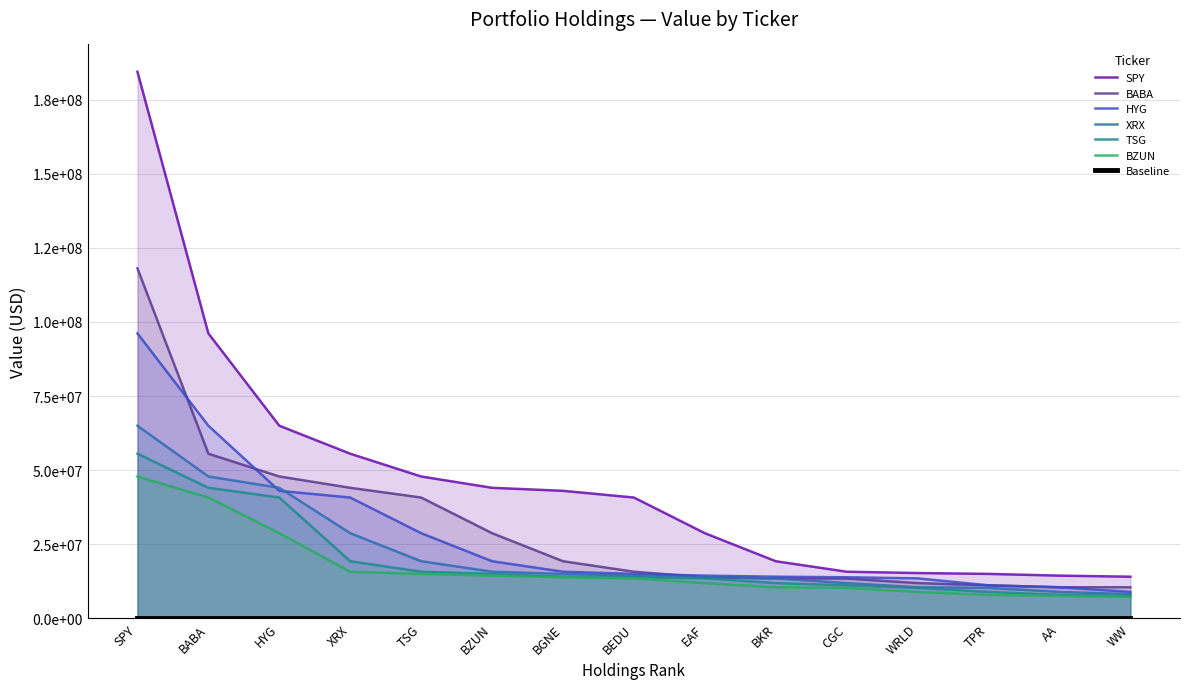

Reading left to right, transcribe all the data shown in this chart.

SPY: 184470000	96140000	64974000	55526000	47836000	44015000	42995000	40731000	28695000	19226000	15684000	15239000	14947000	14366000	14002000
BABA: 118095000	55526000	47836000	44015000	40731000	28695000	19226000	15684000	13812000	13441000	13373000	11845000	11086000	10435000	10441000
HYG: 96140000	64974000	42995000	40731000	28695000	19226000	15684000	14947000	14366000	14002000	13812000	13441000	11086000	10435000	8867000
XRX: 64974000	47836000	44015000	28695000	19226000	15684000	14947000	14366000	13812000	13441000	11845000	10441000	10235000	8867000	8139000
TSG: 55526000	44015000	40731000	19226000	15684000	14947000	14002000	13812000	13441000	11845000	11086000	10235000	8867000	7891000	7541000
BZUN: 47836000	40731000	28695000	15684000	14947000	14366000	13812000	13441000	11845000	10441000	10235000	8867000	7891000	7528000	7185000